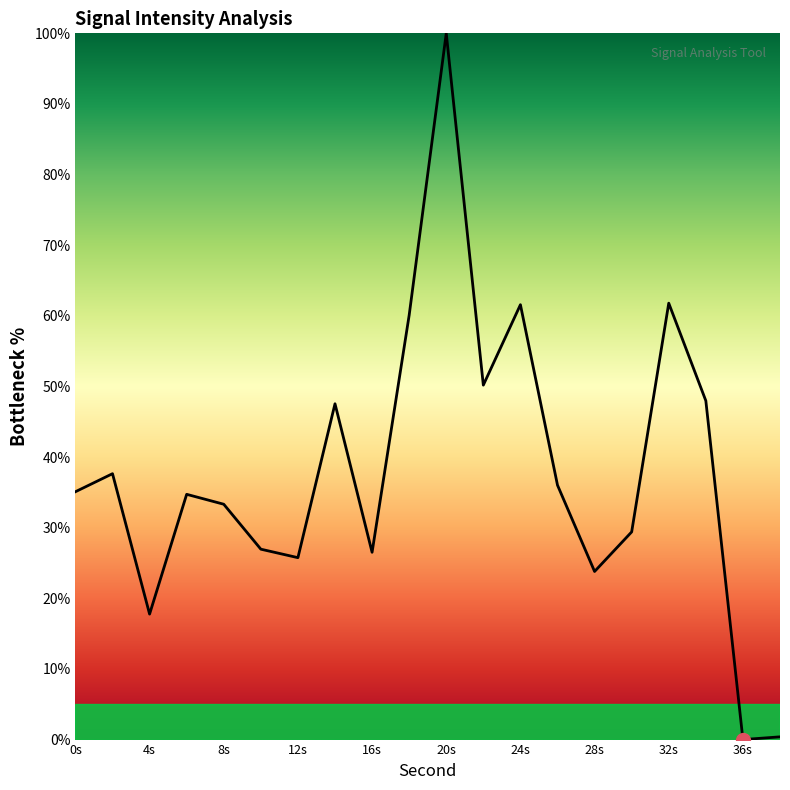

What is the maximum value shown in the chart?

100.0